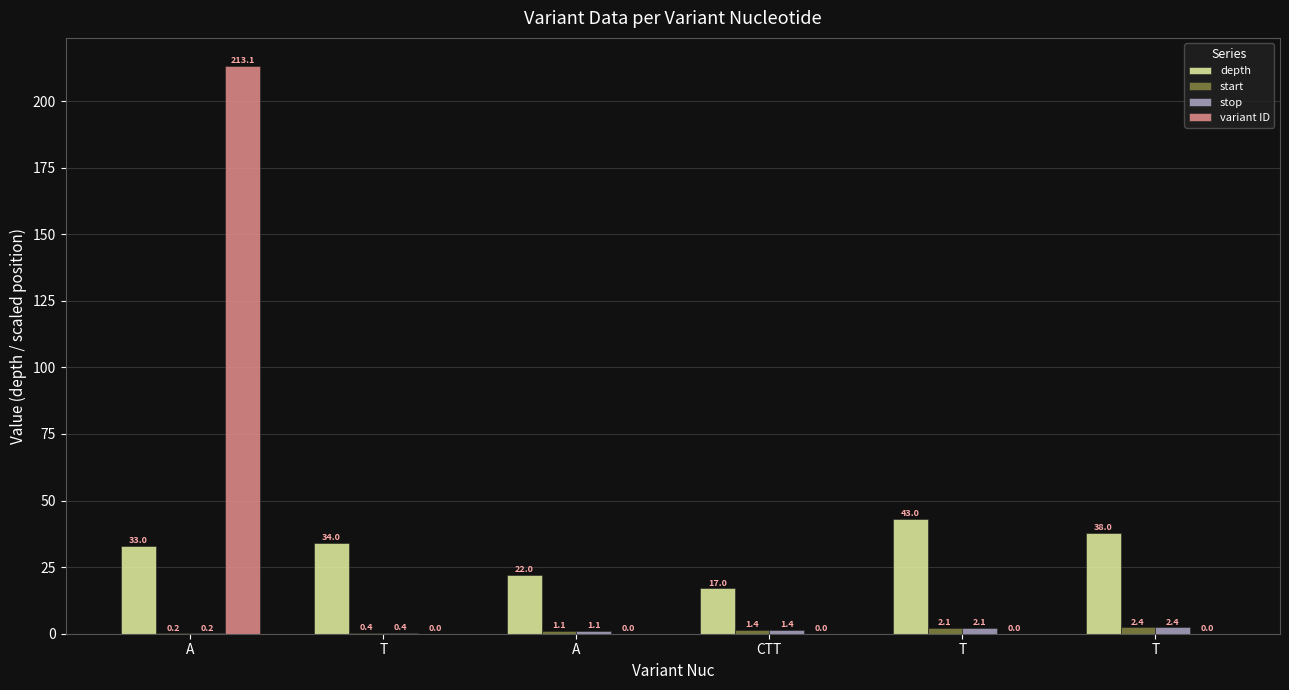

True or false: start has a value of 1.4 at CTT.

True